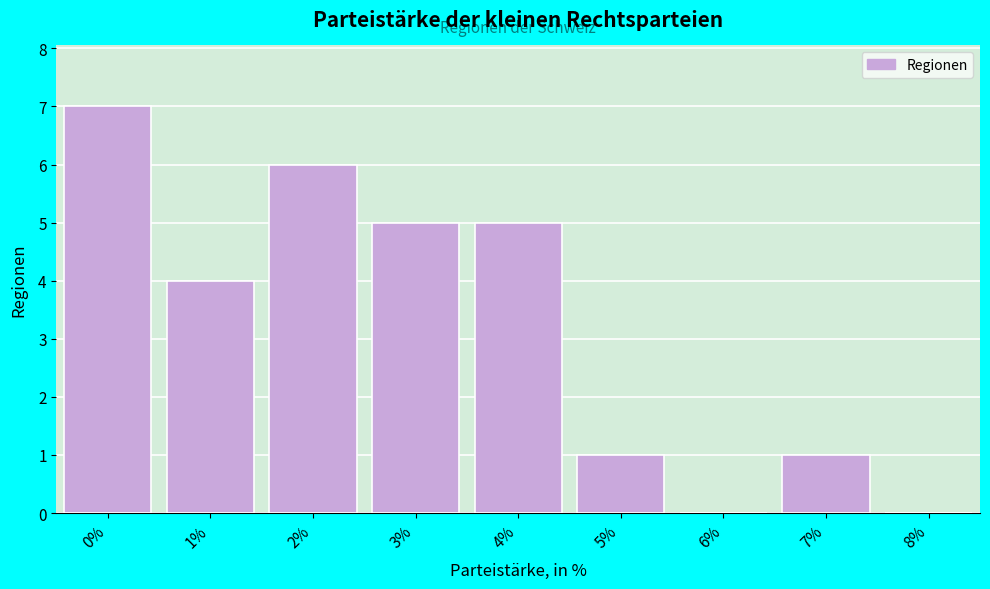

Reading left to right, transcribe all the data shown in this chart.

0%=7	1%=4	2%=6	3%=5	4%=5	5%=1	6%=0	7%=1	8%=0